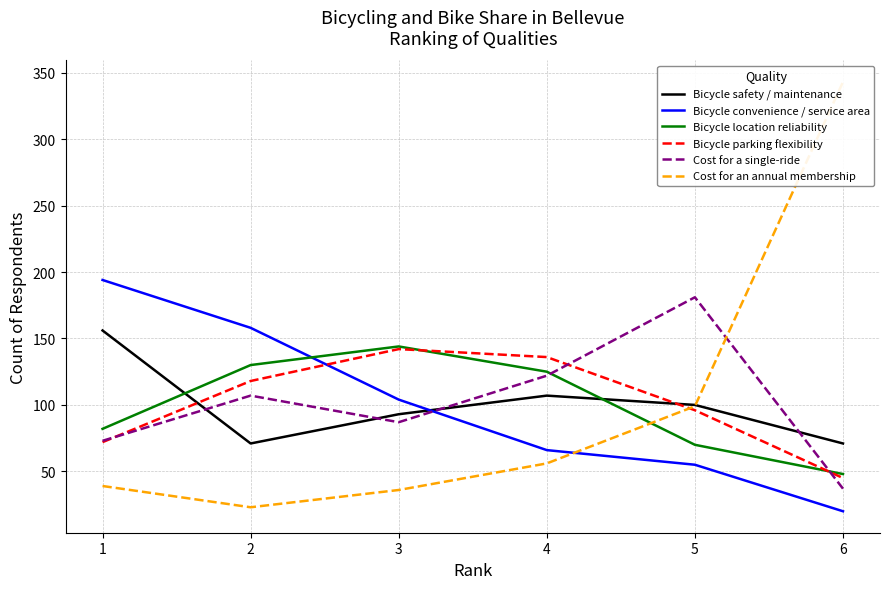

How many times do Bicycle safety / maintenance and Bicycle location reliability cross each other?

2